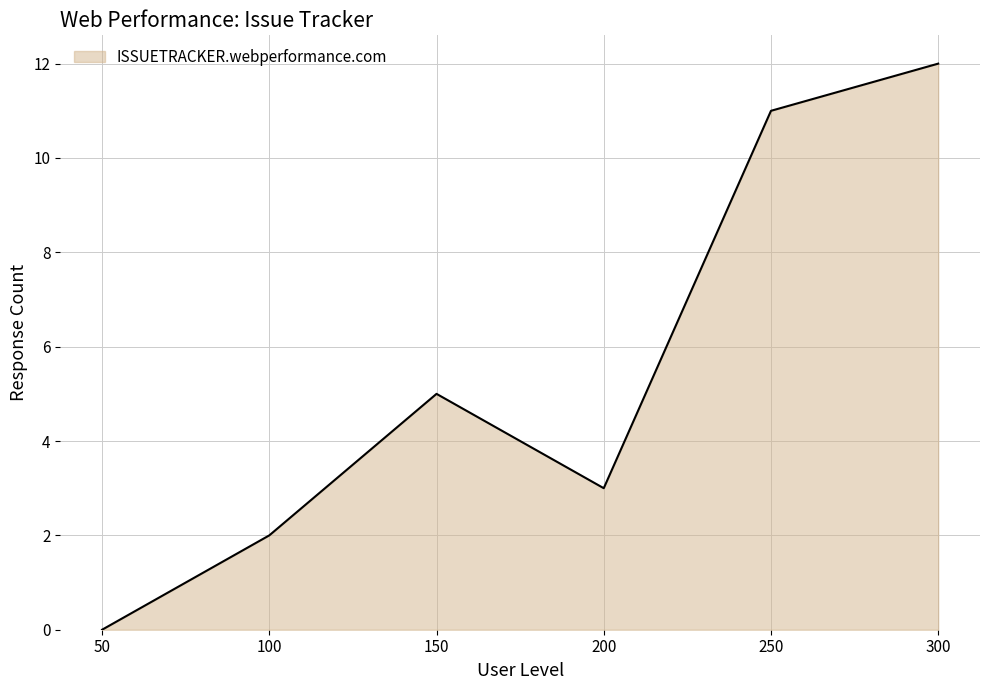

At which category does the chart reach its minimum across all series?

50